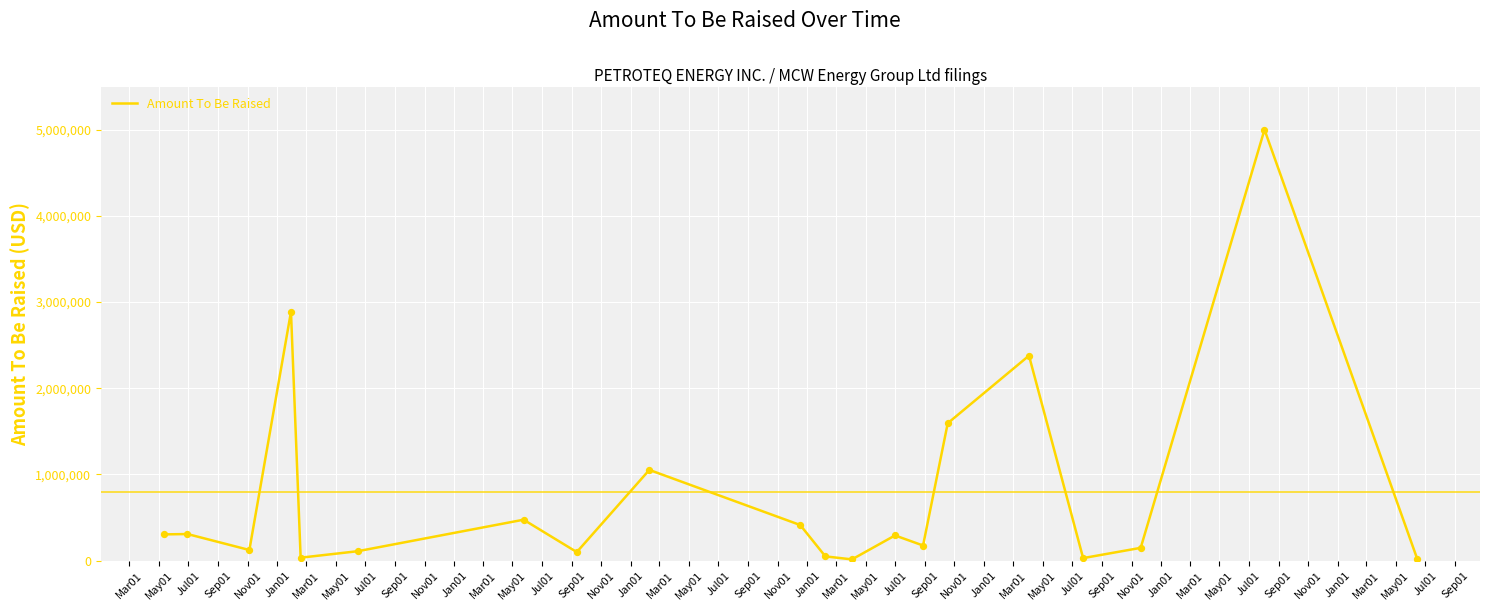

What is the greatest value displayed?

5000000